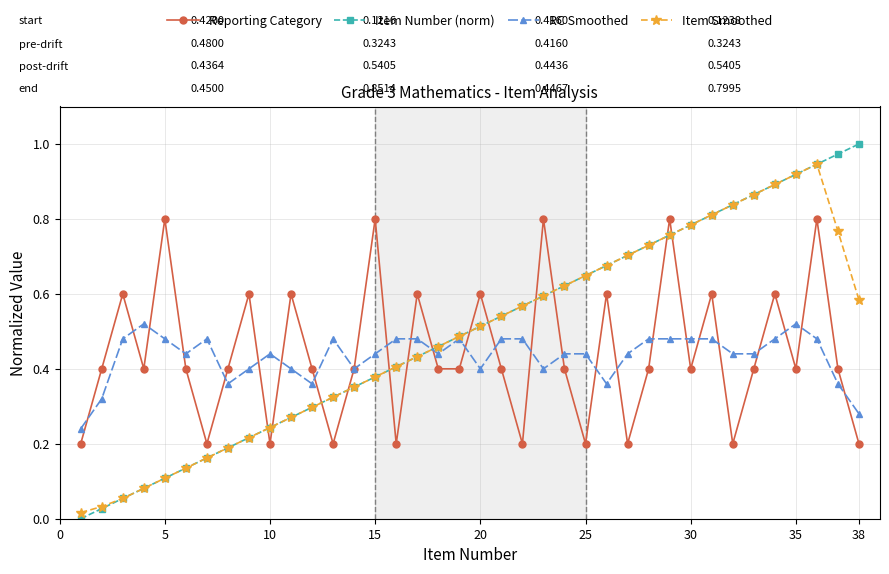

Which series has the largest range (max minus min)?

Item Number (norm)